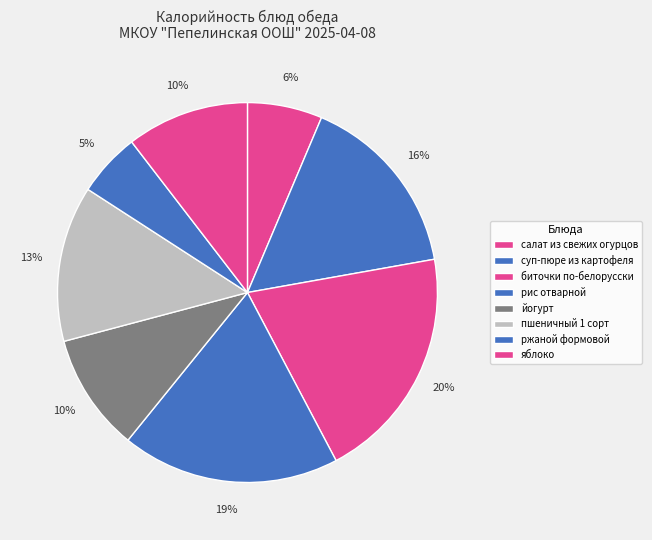

Rank the categories by value from lowest to highest.

ржаной формовой, салат из свежих огурцов, йогурт, яблоко, пшеничный 1 сорт, суп-пюре из картофеля, рис отварной, биточки по-белорусски